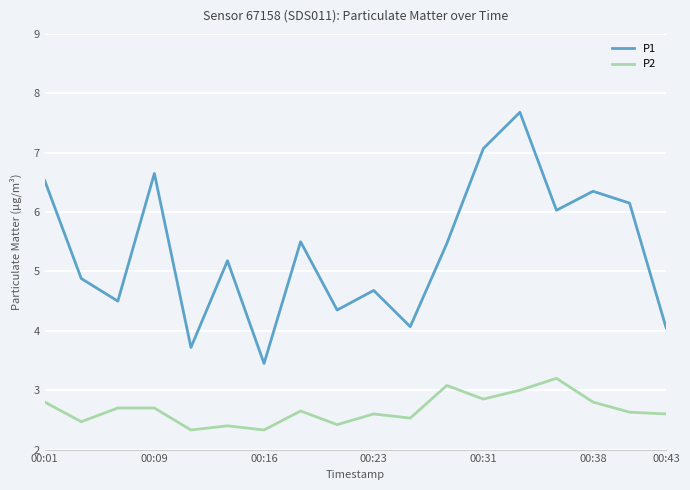

What are all the series names shown in the legend?

P1, P2